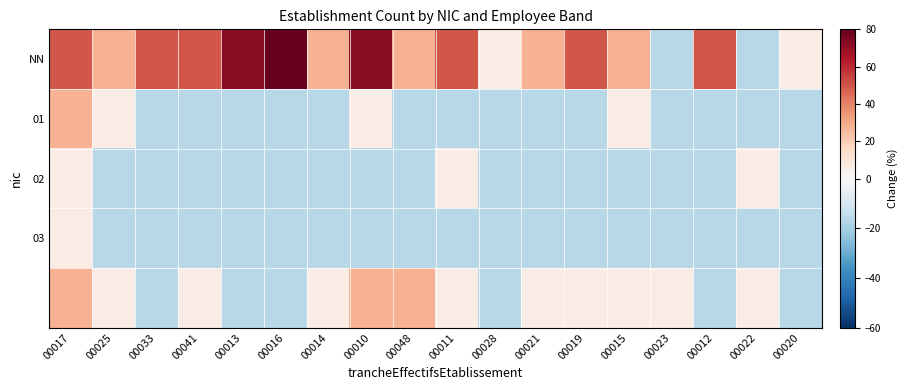

What is the total value across all series at 00011?

28.2